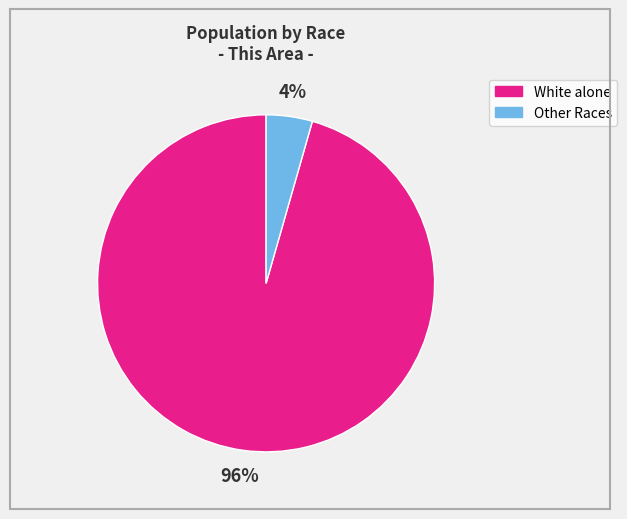

To the nearest percent, what is the average slice percentage?

50%